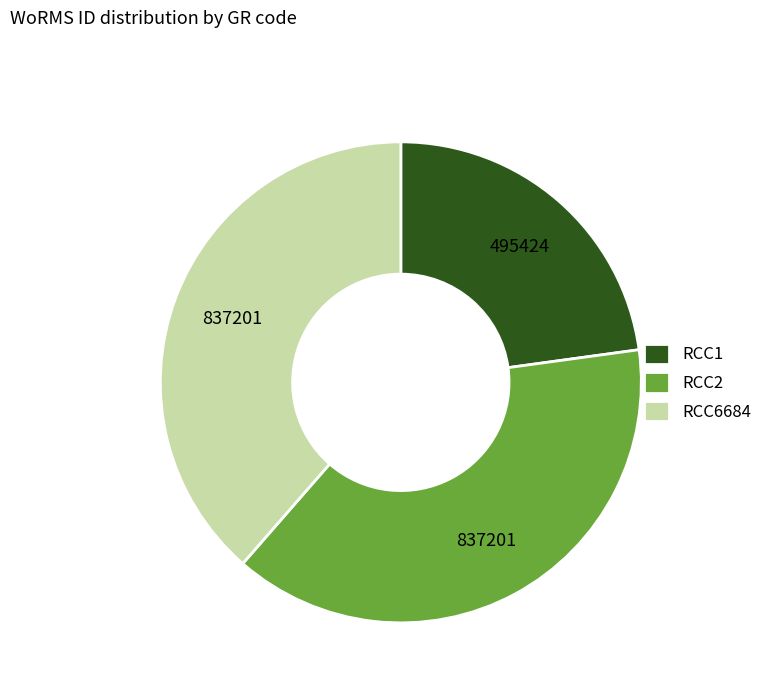

Is the sum of RCC1 and RCC6684 greater than half?

Yes